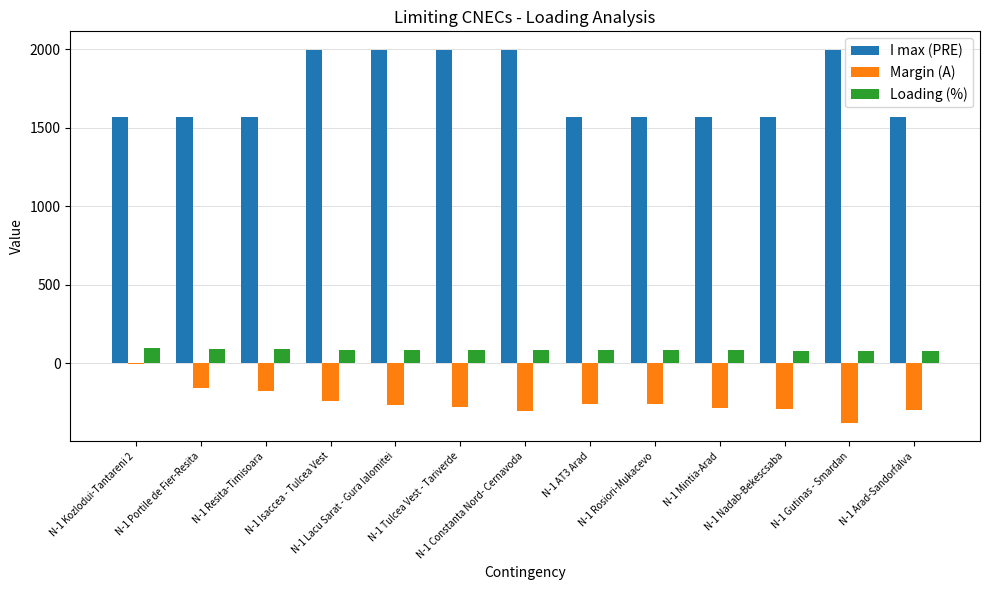

Is the value of Margin (A) at N-1 Kozlodui-Tantareni 2 greater than the value of I max (PRE) at N-1 Resita-Timisoara?

No